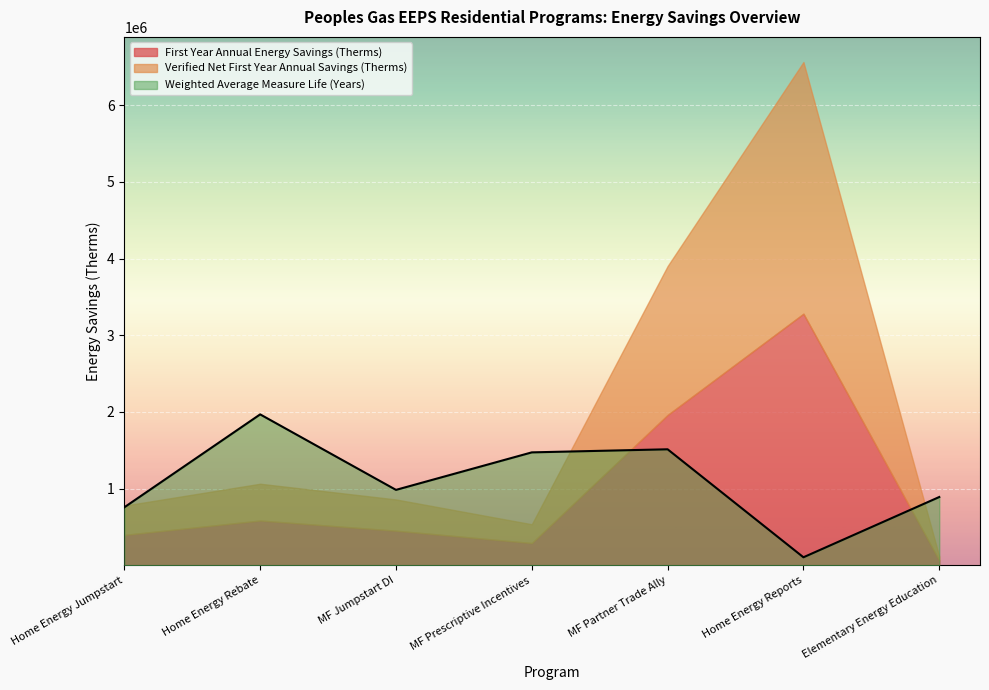

What is the label of the 7th point from the left?

Elementary Energy Education